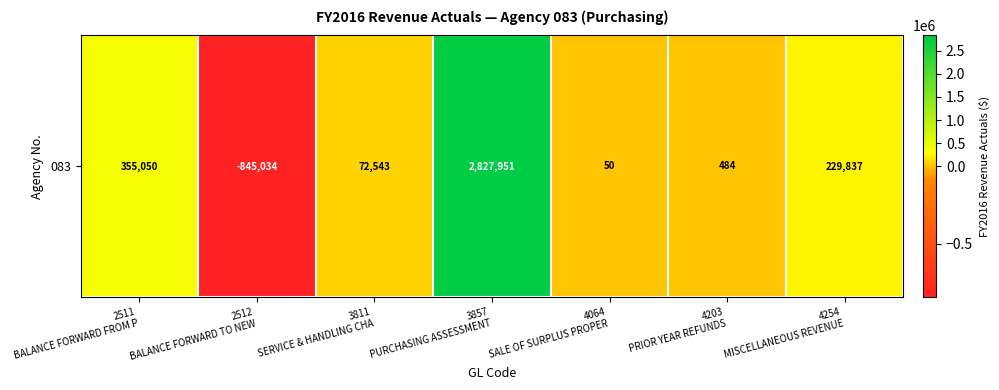

True or false: the data shows 297 at 4203
PRIOR YEAR REFUNDS.

False